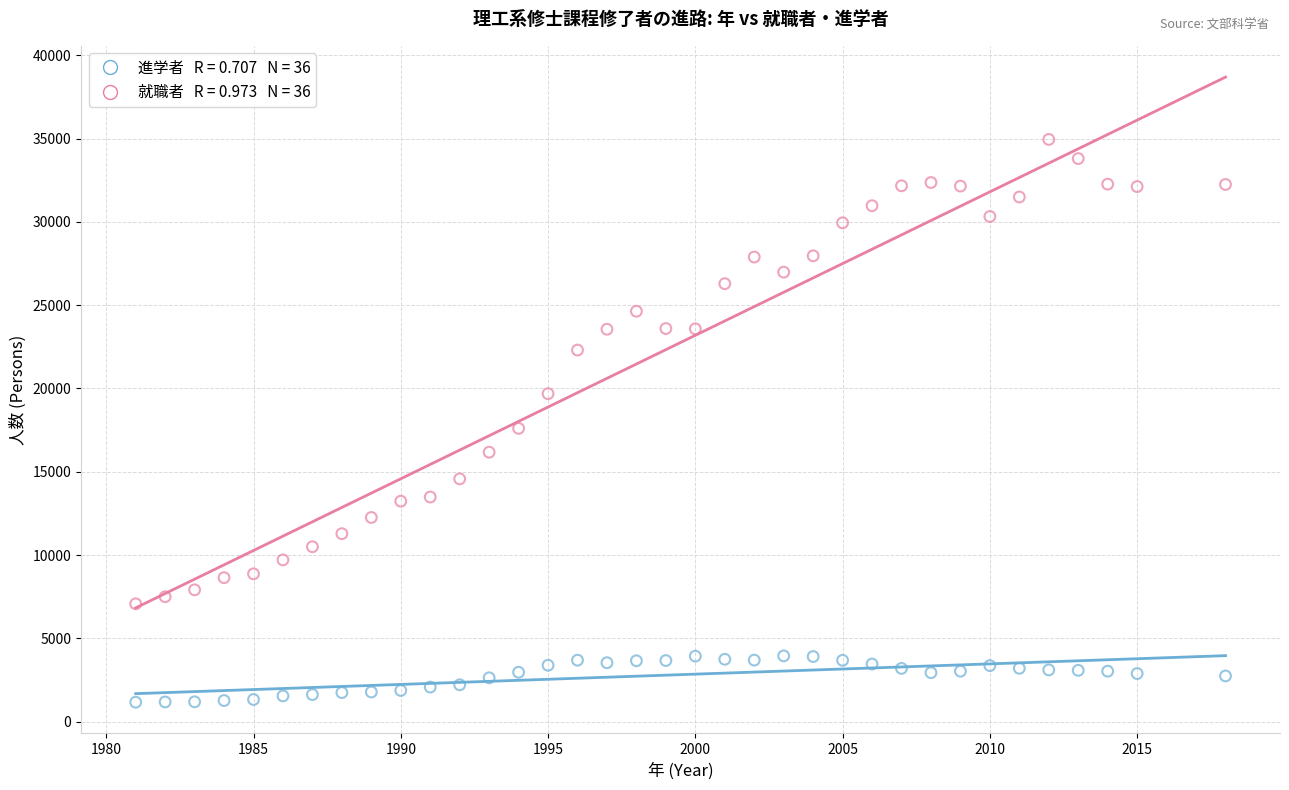

Across all data points, what is the range of Y values (max minus min)?

33776